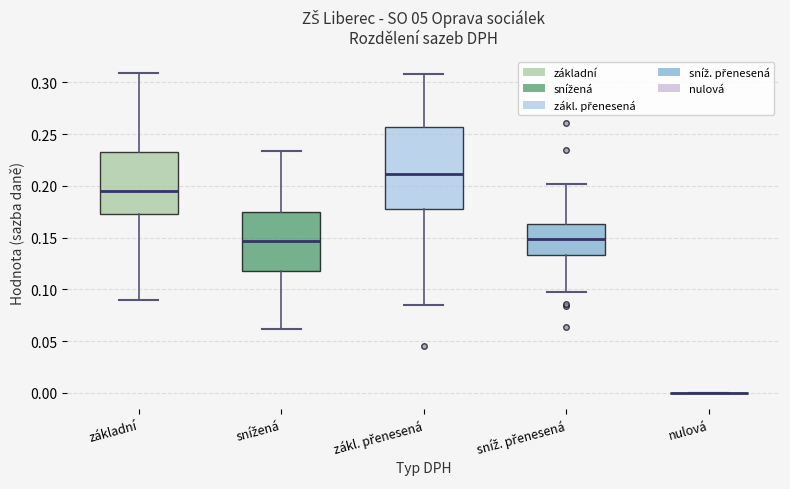

Reading left to right, read every box against the y-axis: the position of its median line, the range the box covers, and the ends of its whiskers. The values are not printed on the chart, so give them approximately, as read against the axis.

základní: median 0.195, box 0.175 to 0.235, whiskers 0.090 to 0.310
snížená: median 0.145, box 0.120 to 0.175, whiskers 0.060 to 0.235
zákl. přenesená: median 0.210, box 0.180 to 0.255, whiskers 0.085 to 0.310
sníž. přenesená: median 0.150, box 0.135 to 0.165, whiskers 0.095 to 0.200
nulová: box collapsed to a line at 0.000, whiskers 0.000 to 0.000